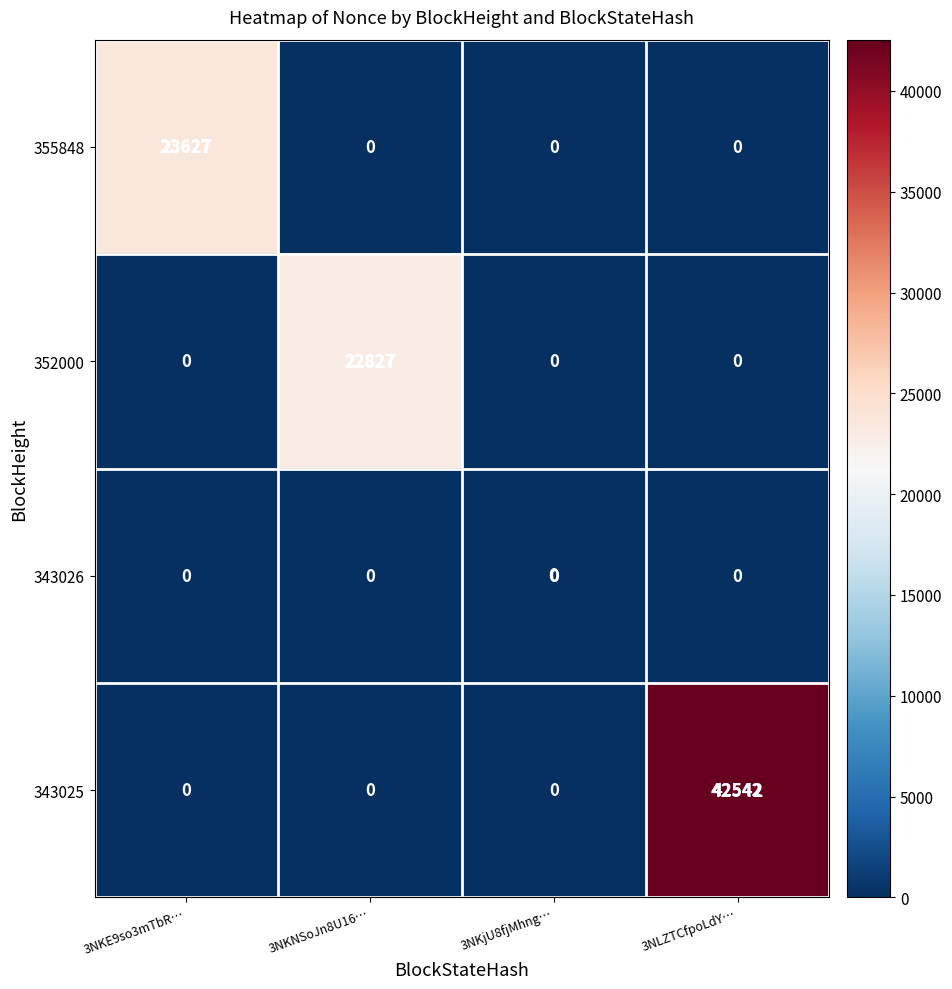

What value does the 352000 series have at 3NKNSoJn8U16…, to the nearest 100?

22800